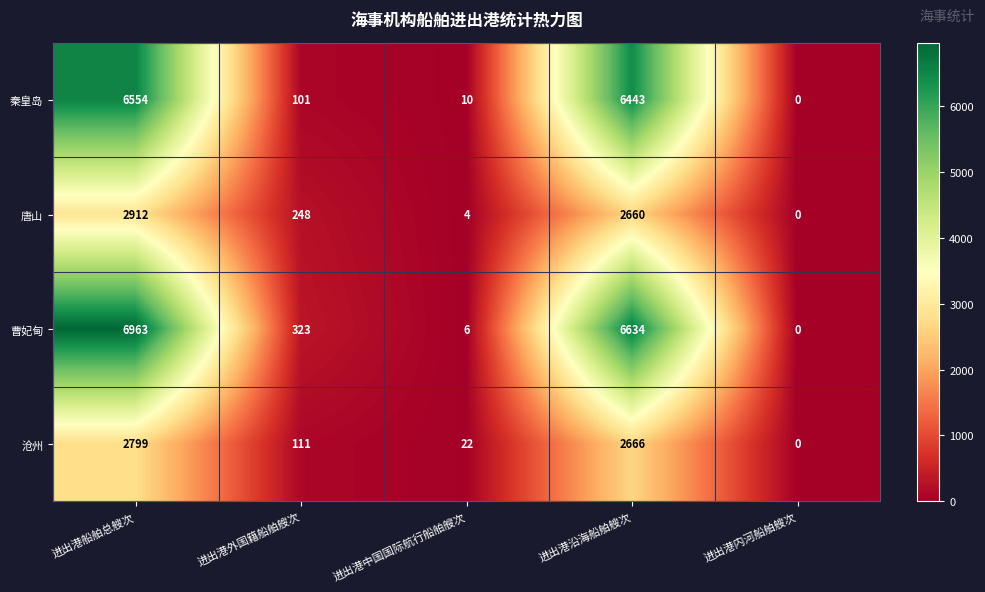

At which category is the sum across all series the highest?

进出港船舶总艘次